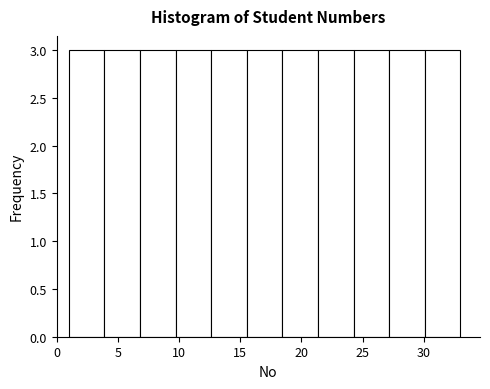

Reading left to right, list every bar in this chart as the range it spans on the x-axis followed by its height. Neither the bar edges nor the heights are printed on the chart, so give them approximately, as read against the axes.

1.0 to 4.0: 3
4.0 to 7.0: 3
7.0 to 9.5: 3
9.5 to 12.5: 3
12.5 to 15.5: 3
15.5 to 18.5: 3
18.5 to 21.5: 3
21.5 to 24.5: 3
24.5 to 27.0: 3
27.0 to 30.0: 3
30.0 to 33.0: 3